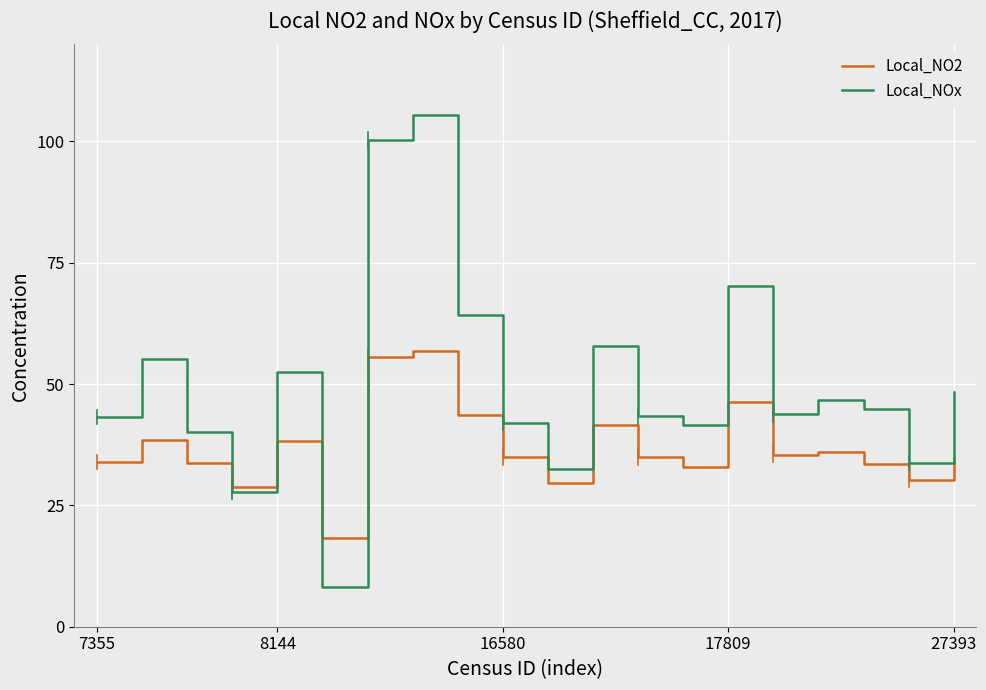

Which series has the largest total across all categories?

Local_NOx